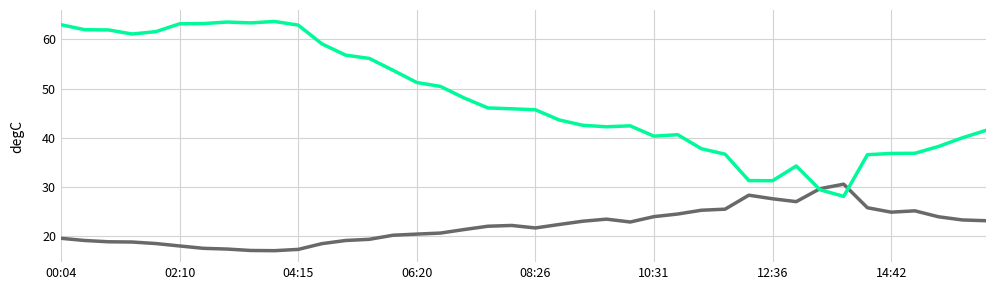

What is the smallest value displayed?

17.0